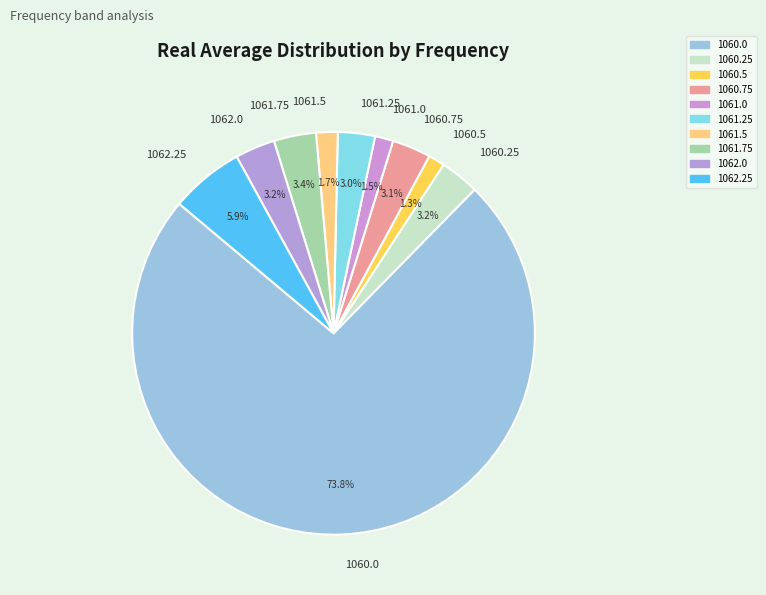

What is the majority slice?

1060.0